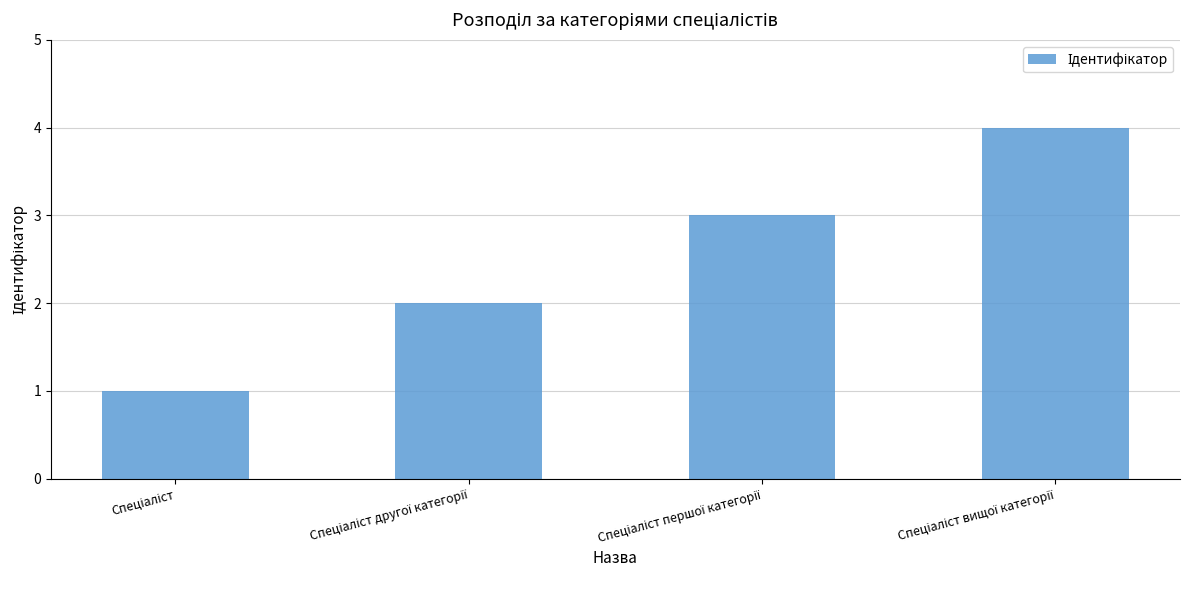

What is the sum of all values?

10